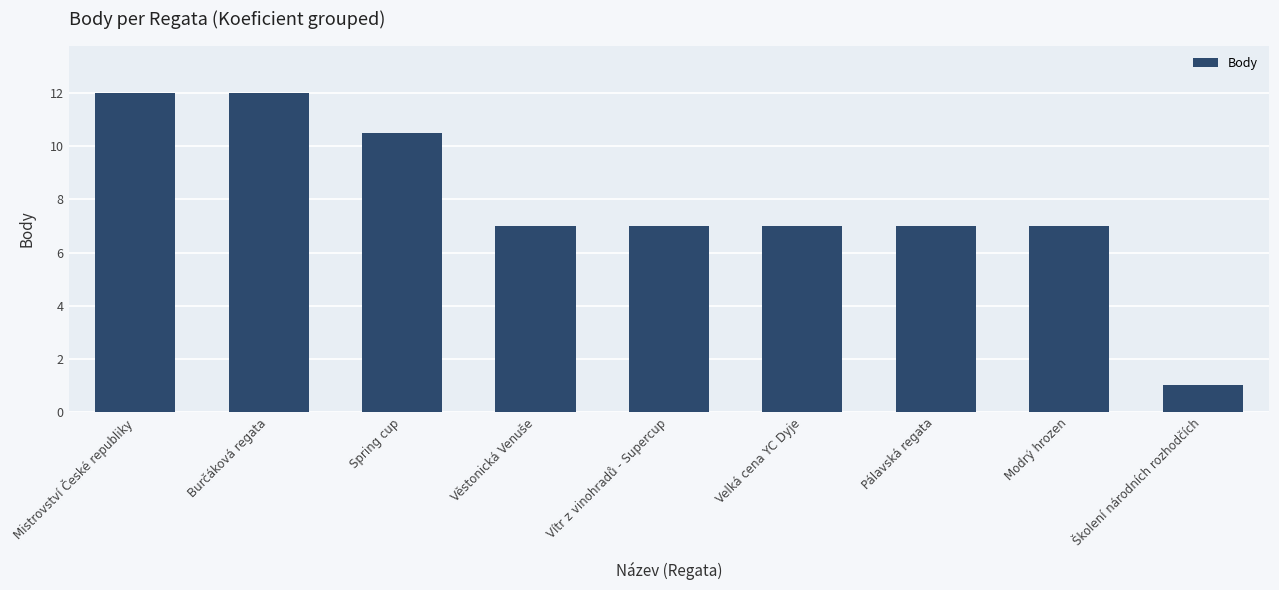

What is the change in value from Spring cup to Školení národních rozhodčích?

-9.5